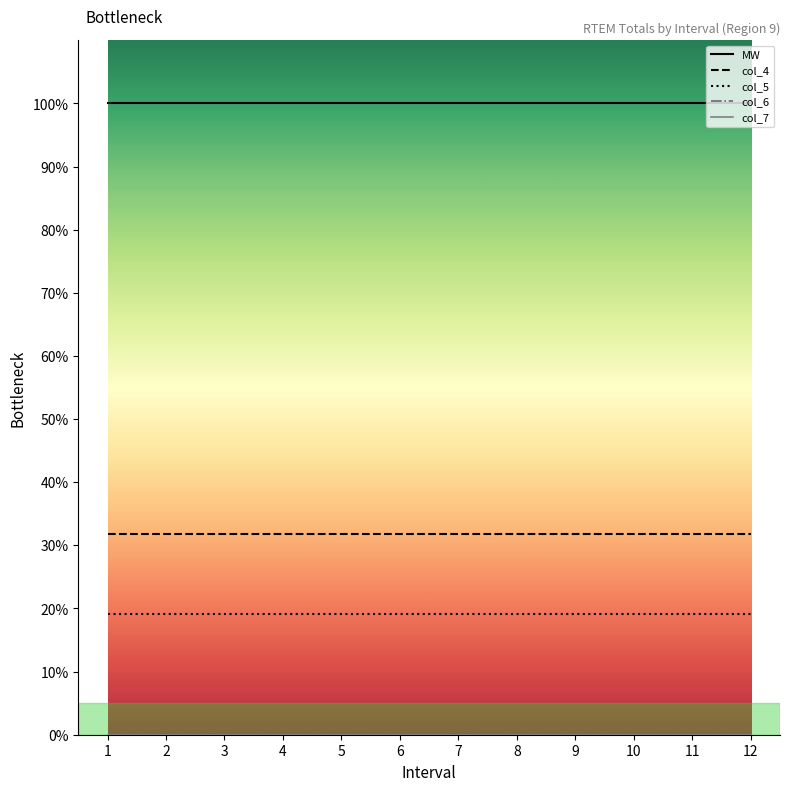

Which category has the highest value across all series?

1